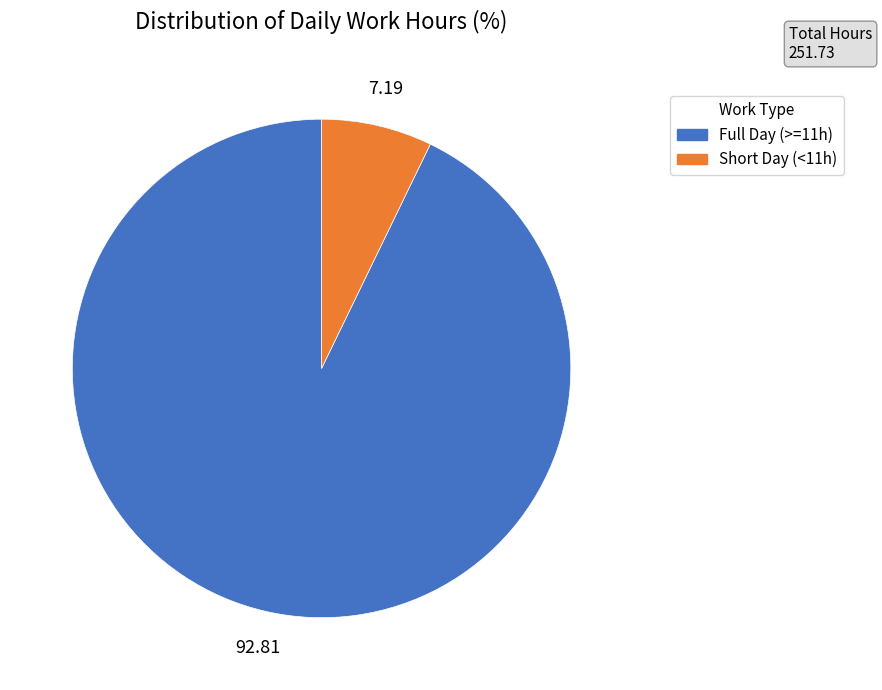

Does any single category account for the majority?

Yes